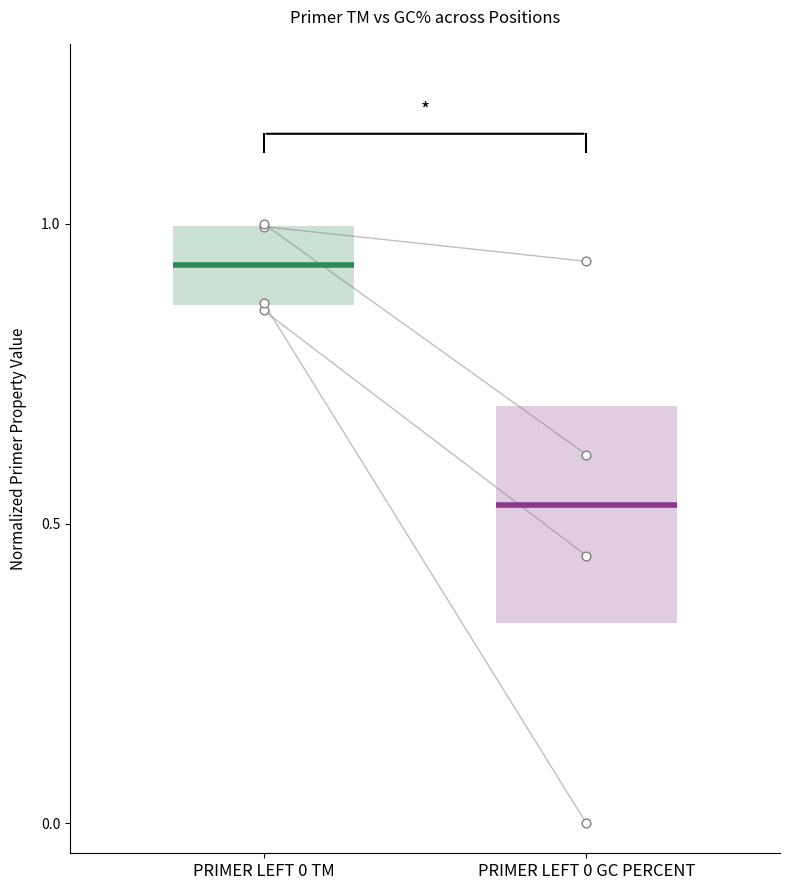

Which series reaches the maximum Y coordinate?

PRIMER_LEFT_0_TM